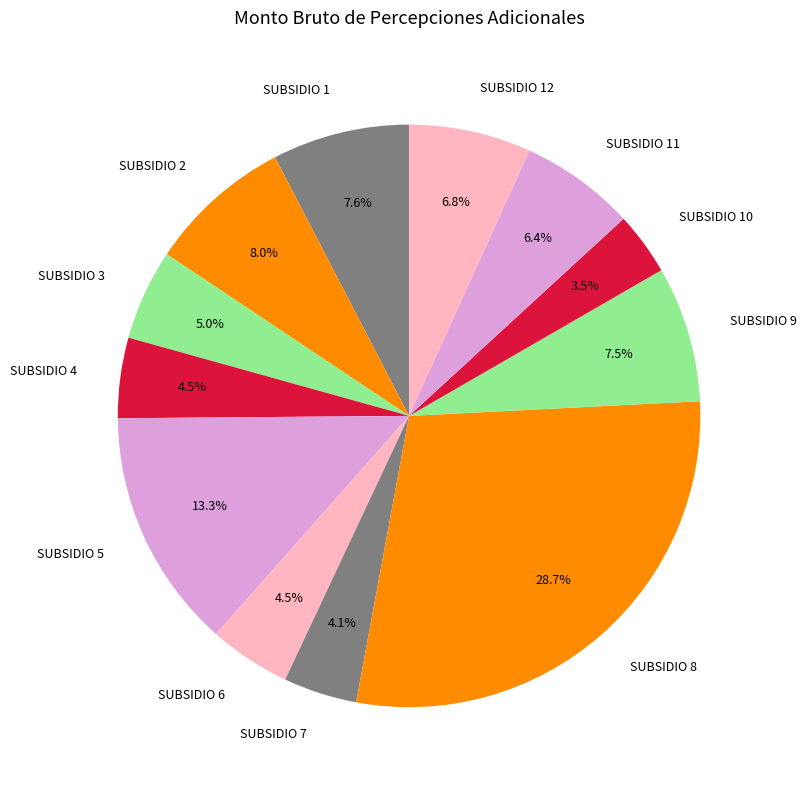

How many slices are in this pie chart?

12